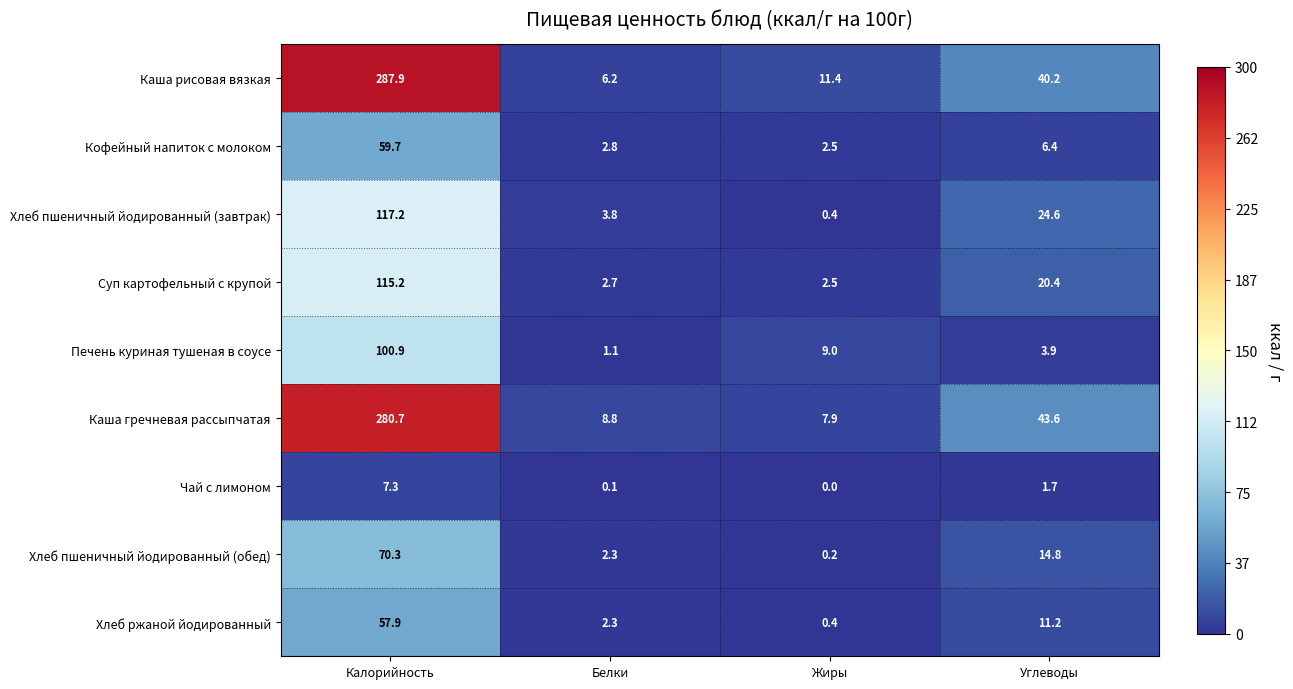

Which series has the widest spread of values?

Каша рисовая вязкая